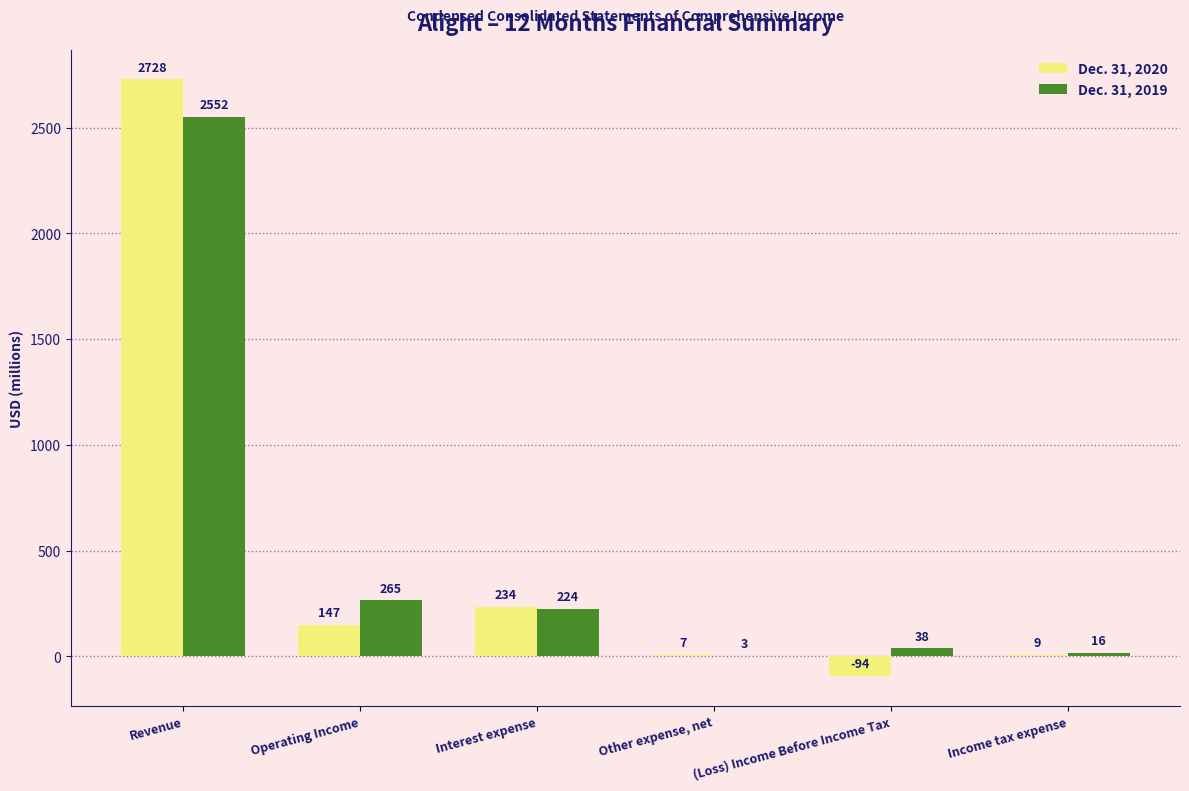

What is the total value across all series at (Loss) Income Before Income Tax?

-56